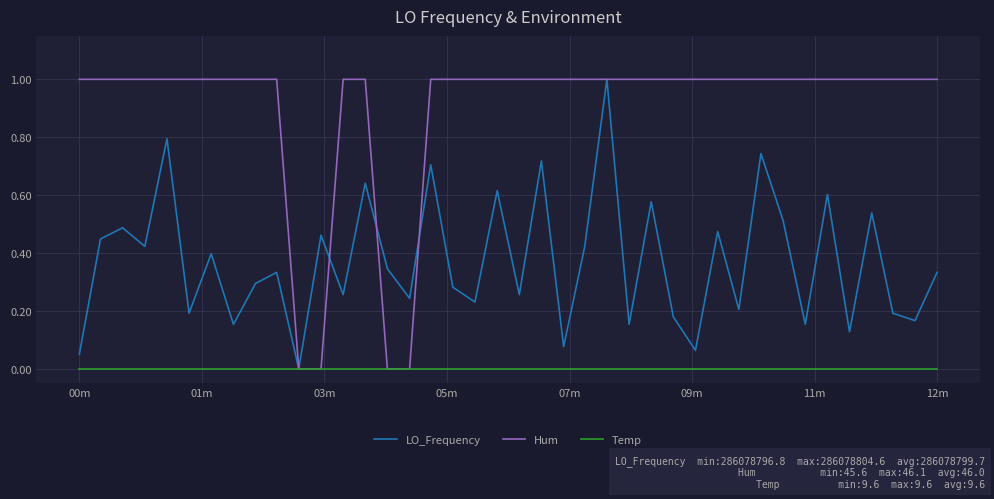

What is the maximum value shown in the chart?

1.0